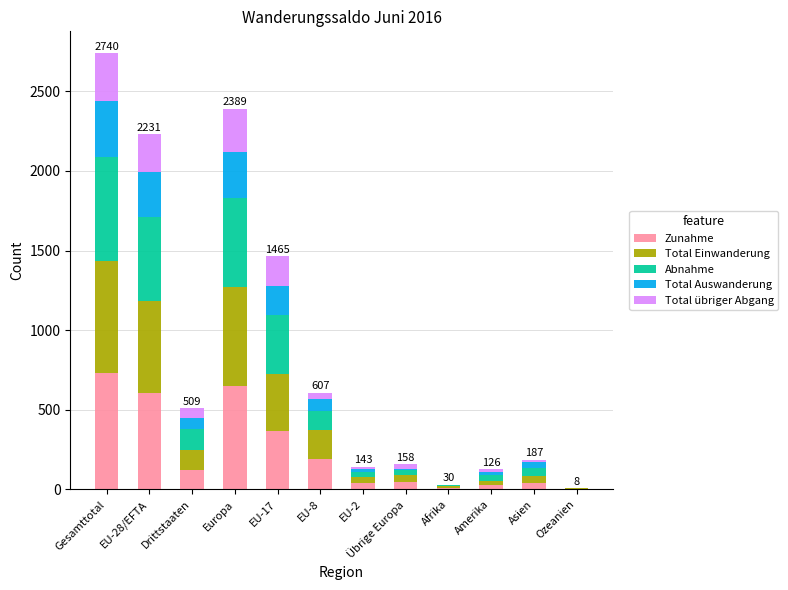

Are the bars grouped side by side (vs. stacked)?

No